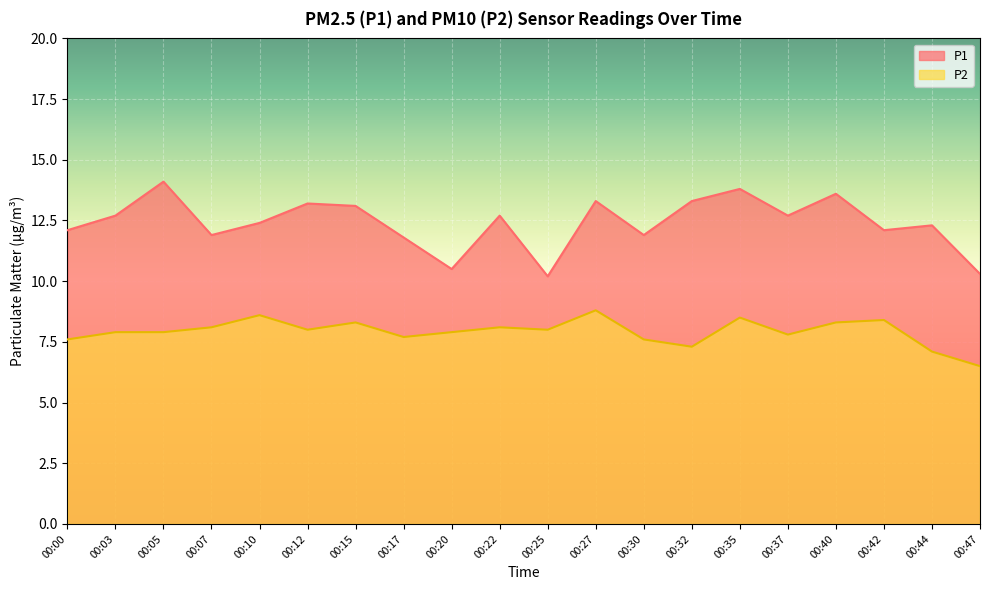

How many values in the P1 series exceed 12?

14